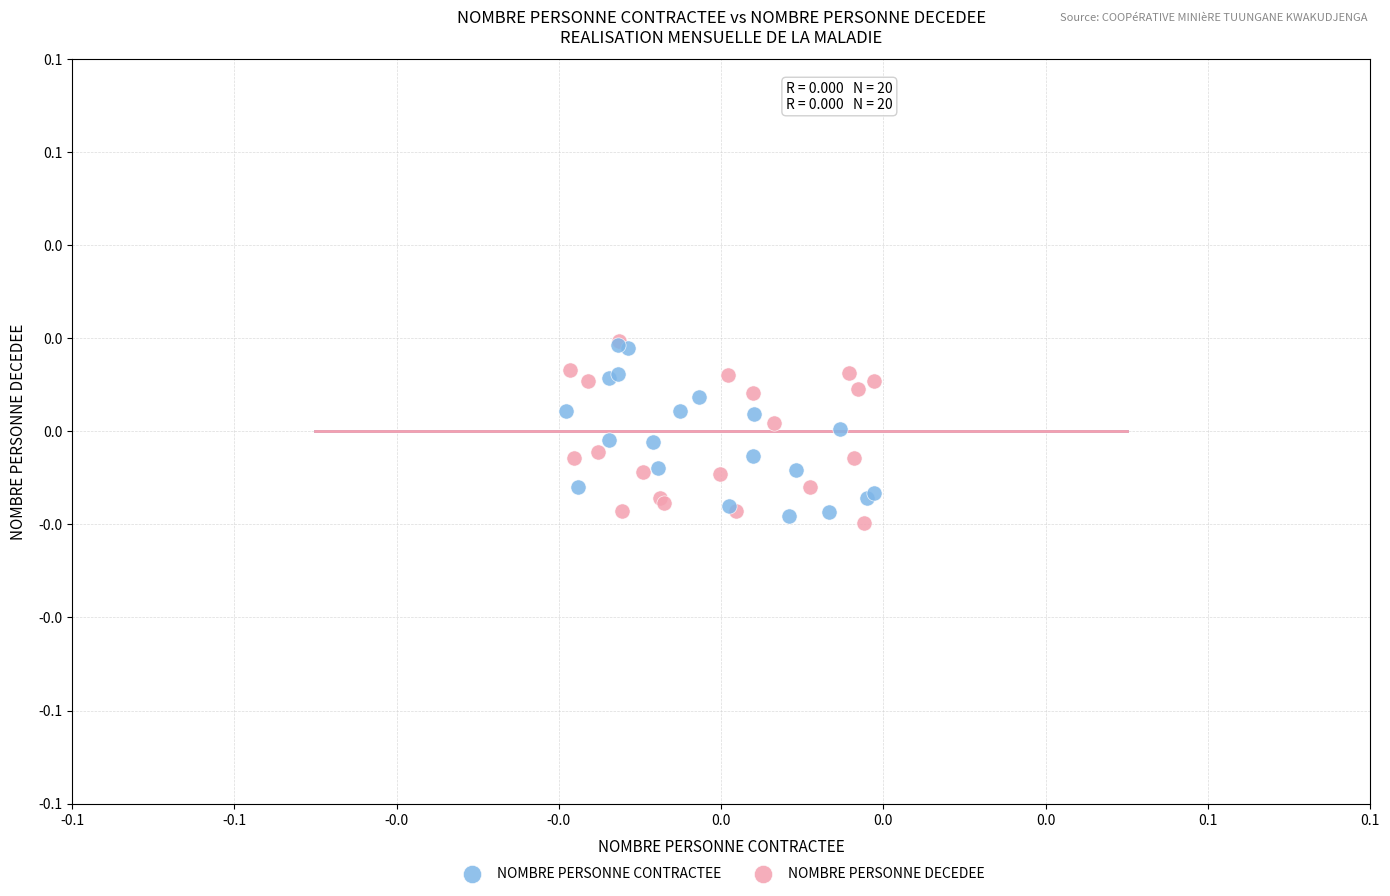

What are all the series names shown in the legend?

NOMBRE PERSONNE CONTRACTEE, NOMBRE PERSONNE DECEDEE